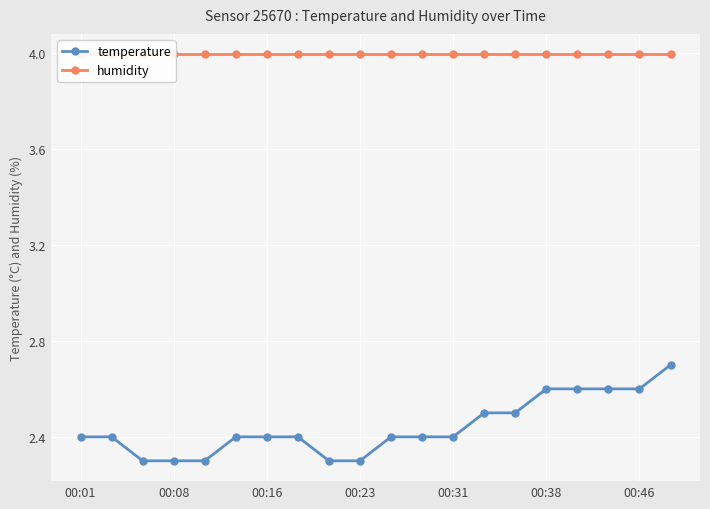

What are all the series names shown in the legend?

temperature, humidity